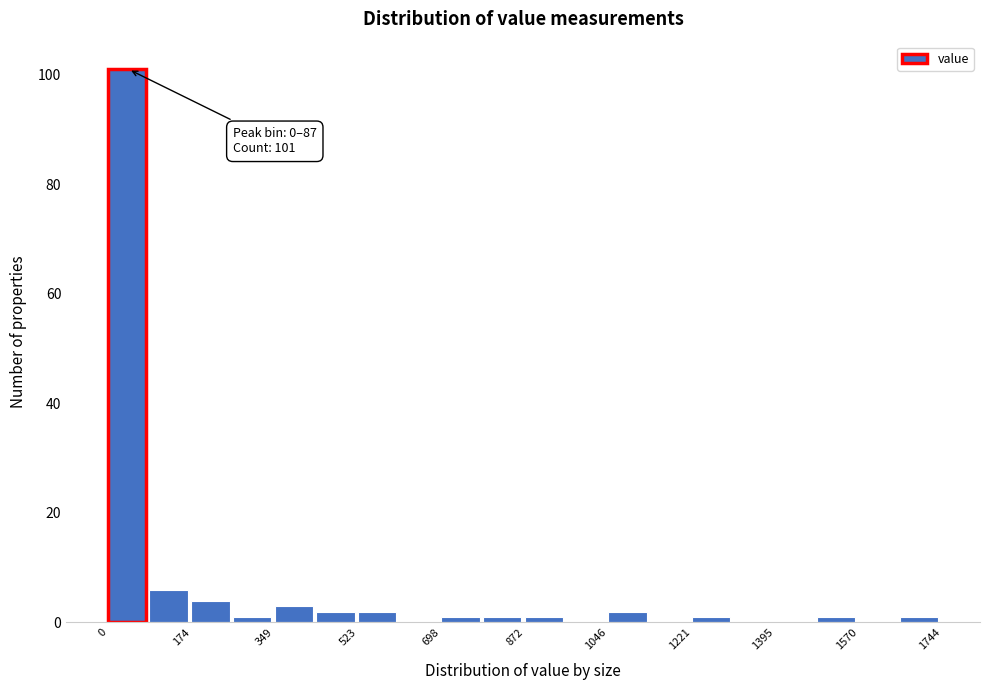

Which range on the x-axis has the tallest bar?

0 to 80